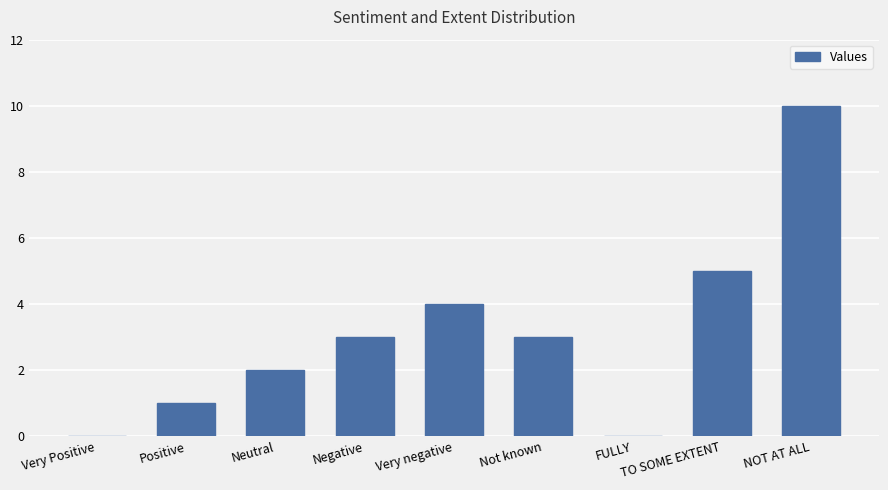

The value at NOT AT ALL is 6. True or false?

False